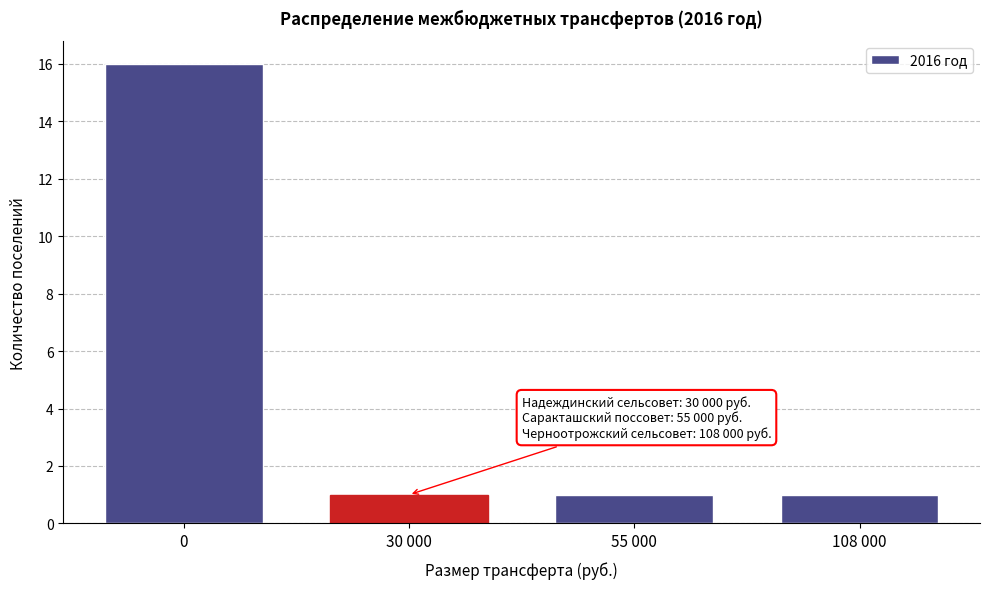

Reading left to right, transcribe all the data shown in this chart.

0=16	30 000=1	55 000=1	108 000=1